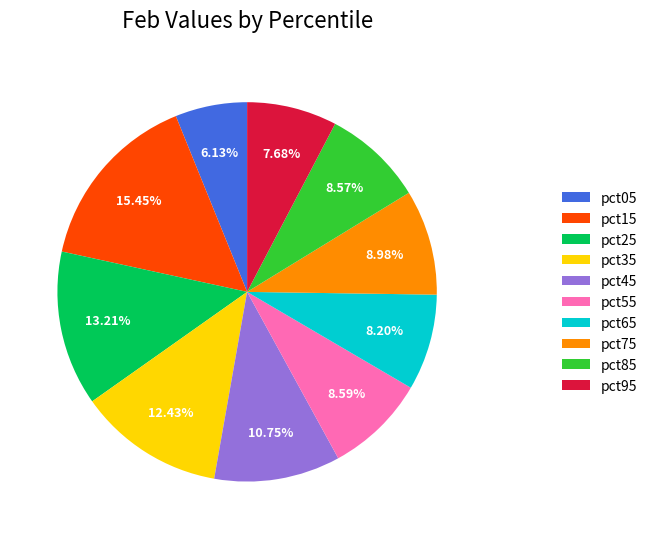

Count the number of slices in the pie.

10